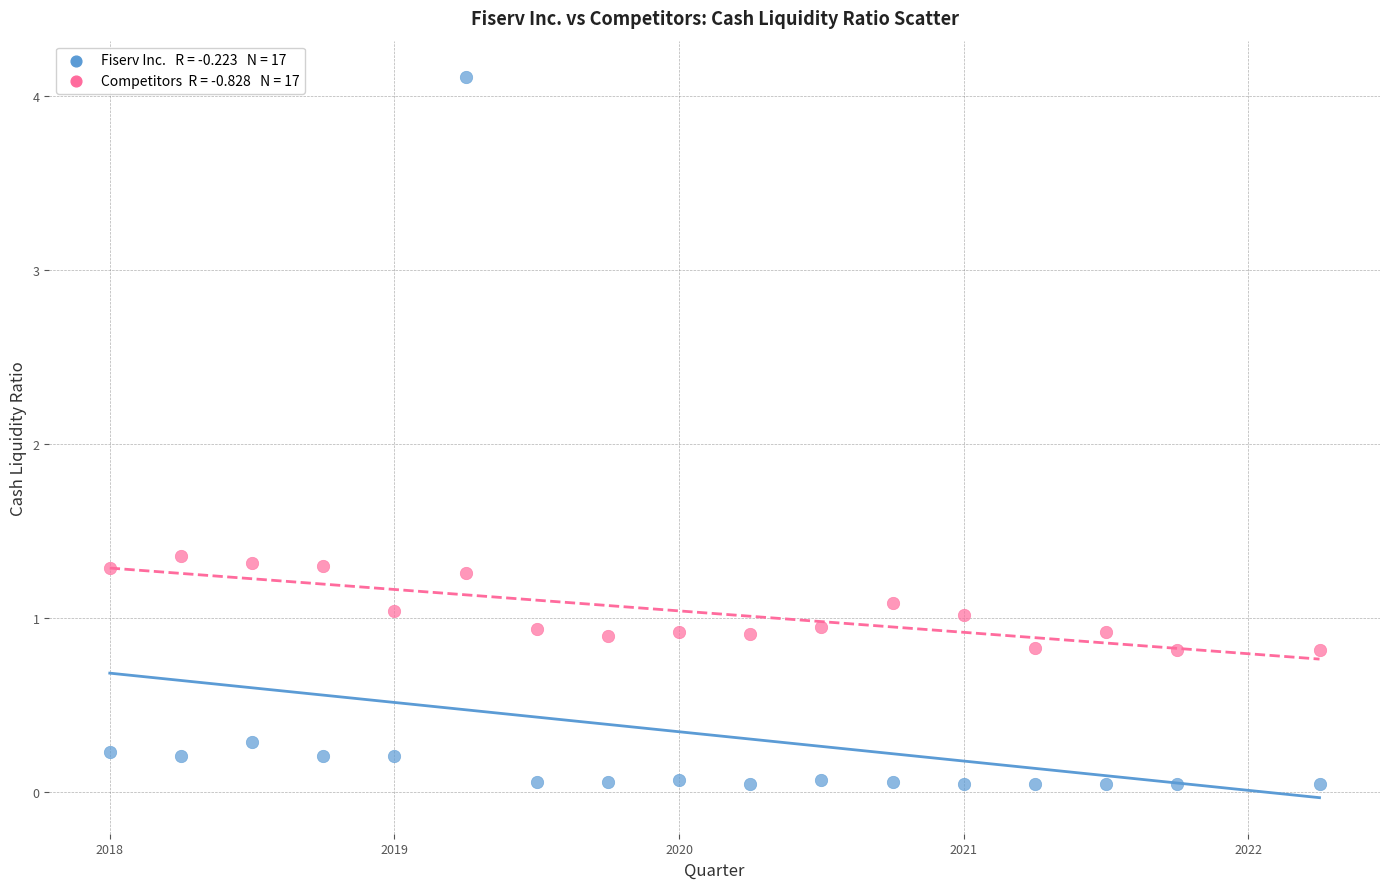

Across all data points, what is the range of X values (max minus min)?

4.2